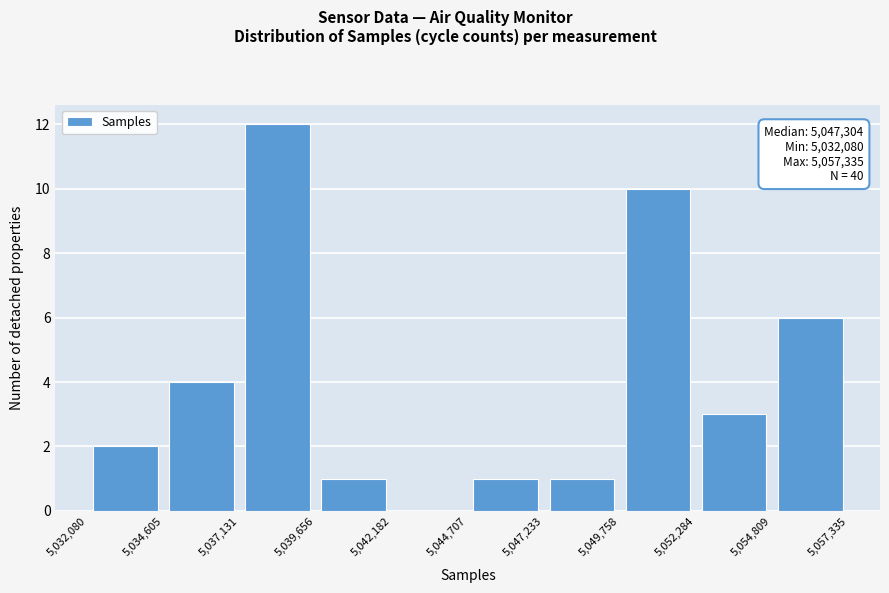

Which range on the x-axis has the tallest bar?

5,037,131 to 5,039,656